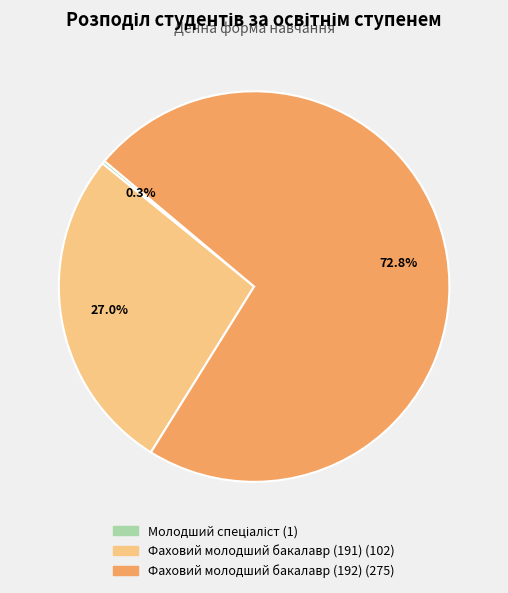

To the nearest percent, what is the average slice percentage?

33%